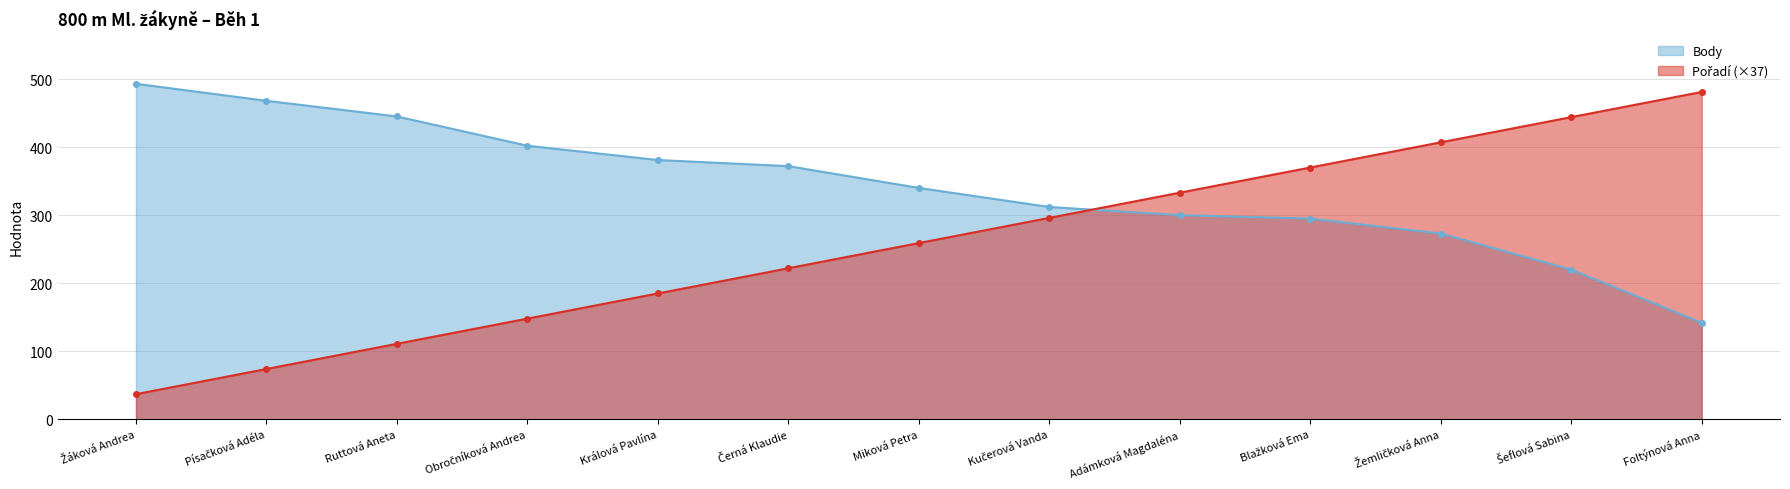

Where is Body nearest to the value 317?

Kučerová Vanda